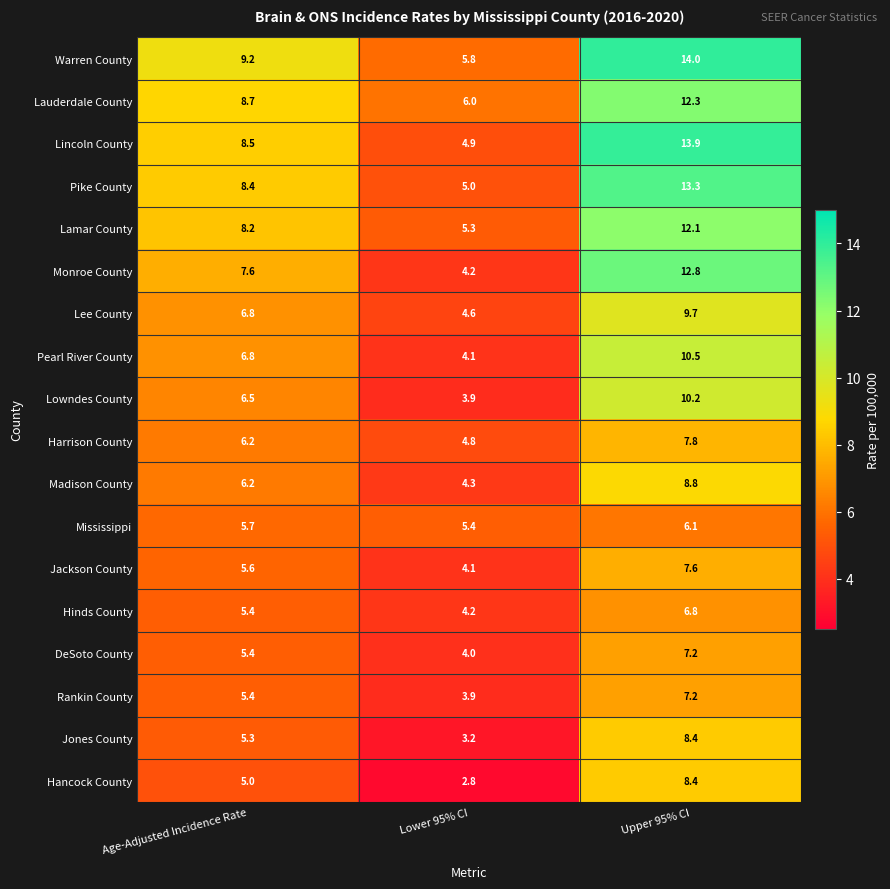

Rank the categories by Pearl River County value from lowest to highest.

Lower 95% CI, Age-Adjusted Incidence Rate, Upper 95% CI